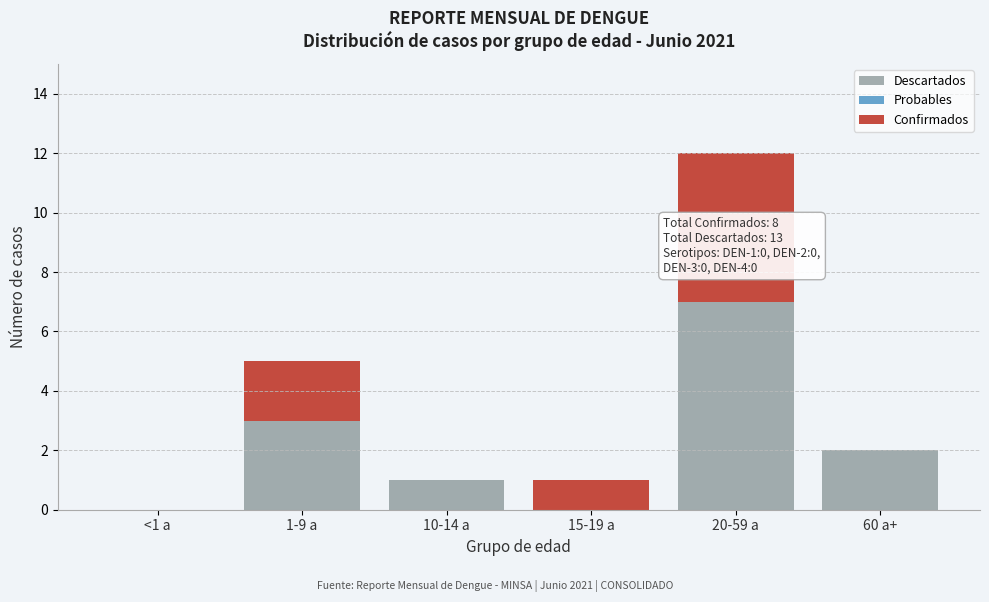

Reading left to right, transcribe the values for Descartados.

<1 a=0	1-9 a=3	10-14 a=1	15-19 a=0	20-59 a=7	60 a+=2